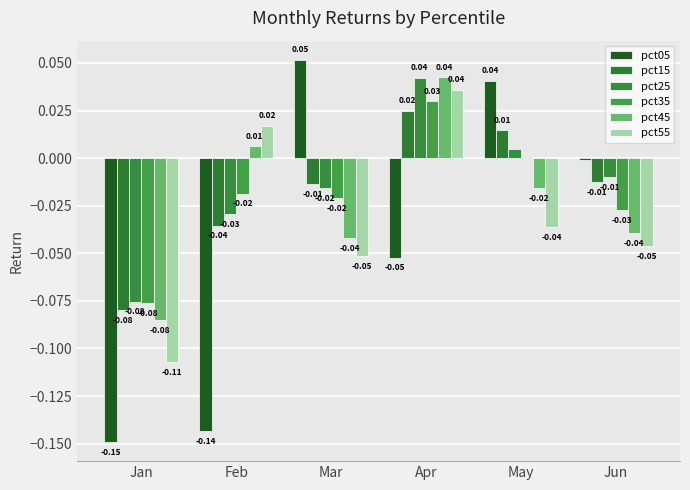

Which series changed the most between Mar and Apr?

pct05